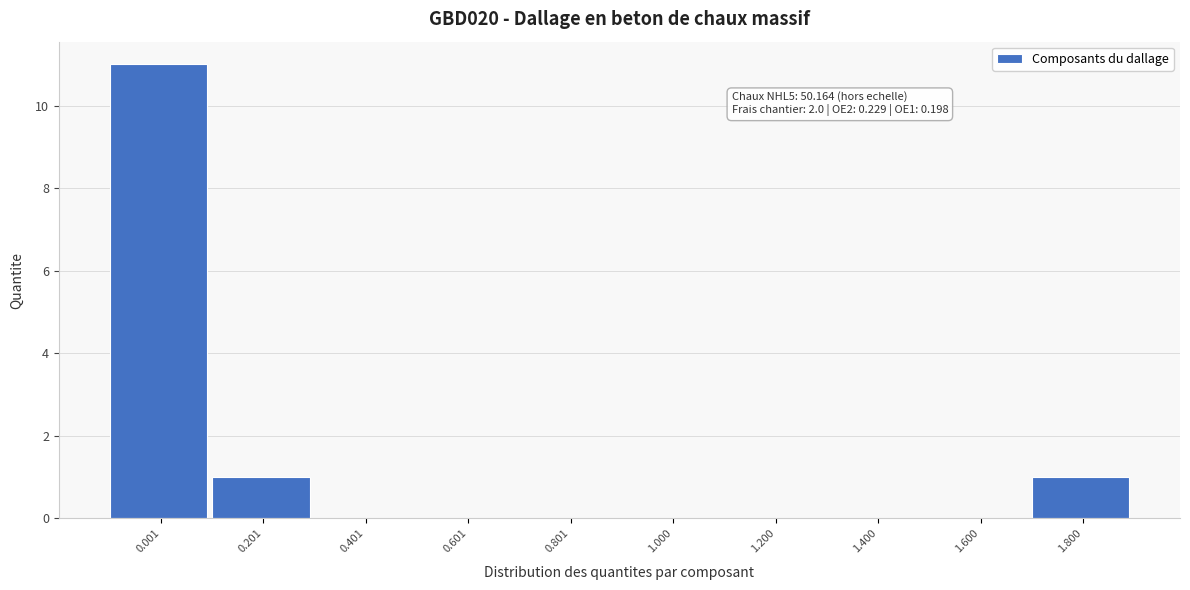

Reading right to left, what are all the values shown in this chart?

1.800=1	1.600=0	1.400=0	1.200=0	1.000=0	0.801=0	0.601=0	0.401=0	0.201=1	0.001=11